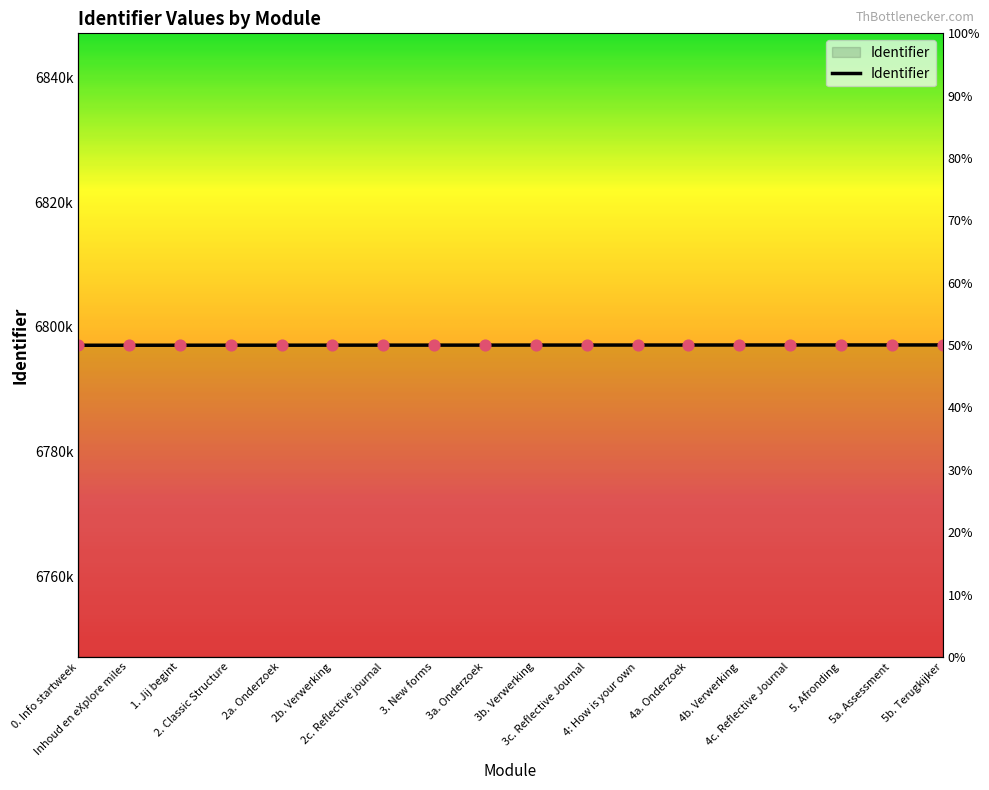

What is the change in value from 2a. Onderzoek to 4b. Verwerking?

+30